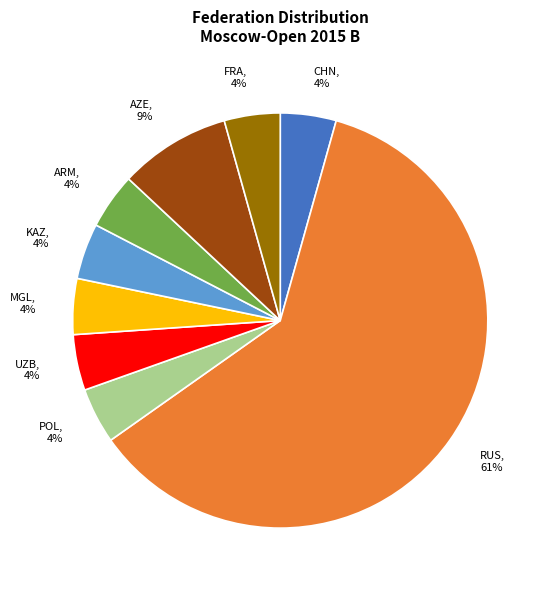

To the nearest percent, what percentage of the pie is KAZ?

4%